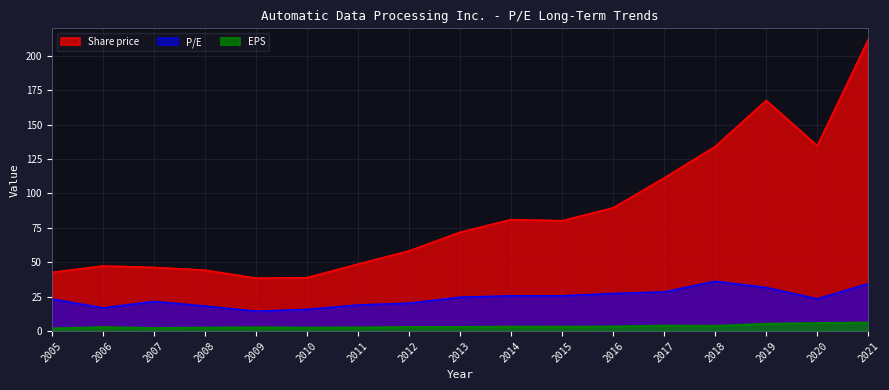

What are all the series names shown in the legend?

Share price, P/E, EPS